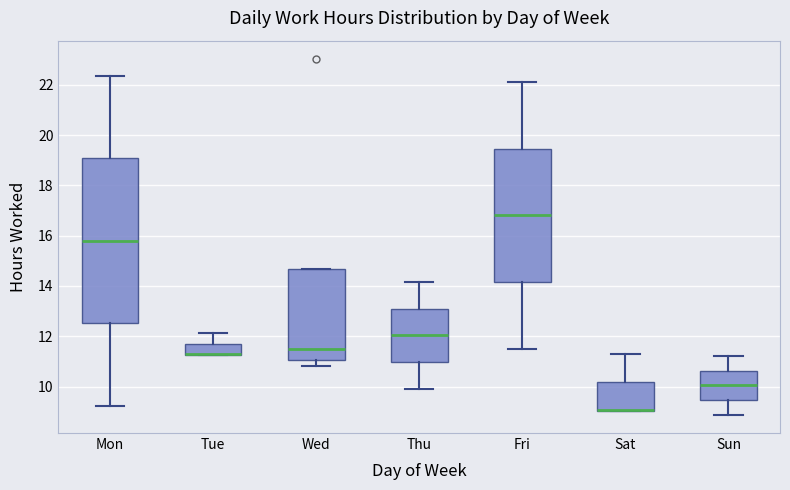

Reading left to right, transcribe this box plot: for each box, give where its median line is, the range the box spans, and where its two whiskers end, as read against the y-axis. The values are not printed on the chart, so give them approximately, as read against the axis.

Mon: median 15.8, box 12.6 to 19.0, whiskers 9.2 to 22.4
Tue: median 11.2 (drawn on the box's lower edge), box 11.2 to 11.8, whiskers 11.2 to 12.2
Wed: median 11.6, box 11.0 to 14.6, whiskers 10.8 to 14.6
Thu: median 12.0, box 11.0 to 13.0, whiskers 10.0 to 14.2
Fri: median 16.8, box 14.2 to 19.4, whiskers 11.6 to 22.2
Sat: median 9.0 (drawn on the box's lower edge), box 9.0 to 10.2, whiskers 9.0 to 11.2
Sun: median 10.0, box 9.4 to 10.6, whiskers 8.8 to 11.2